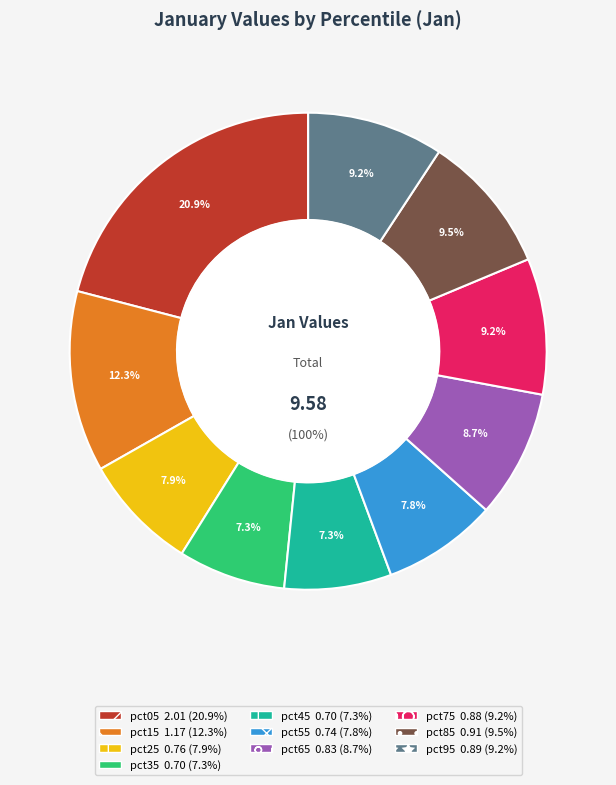

Does any single category account for the majority?

No